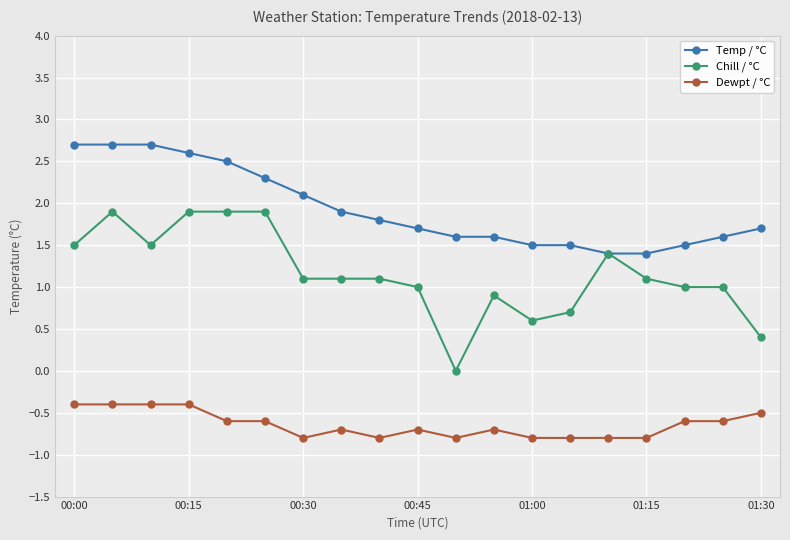

True or false: Dewpt / °C has more than 0 points higher than both neighbors.

True